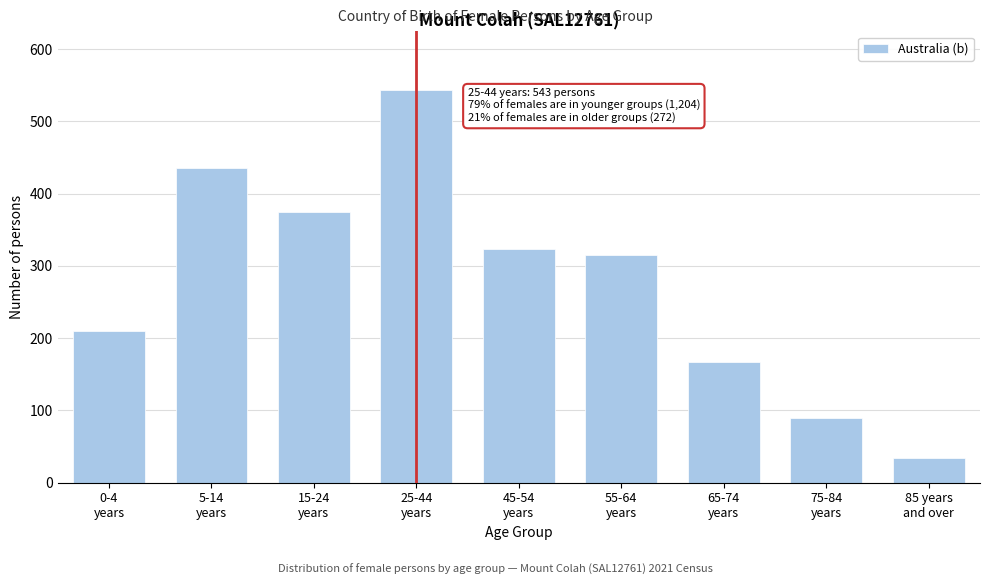

Reading left to right, transcribe all the data shown in this chart.

210	436	374	543	324	315	167	89	34